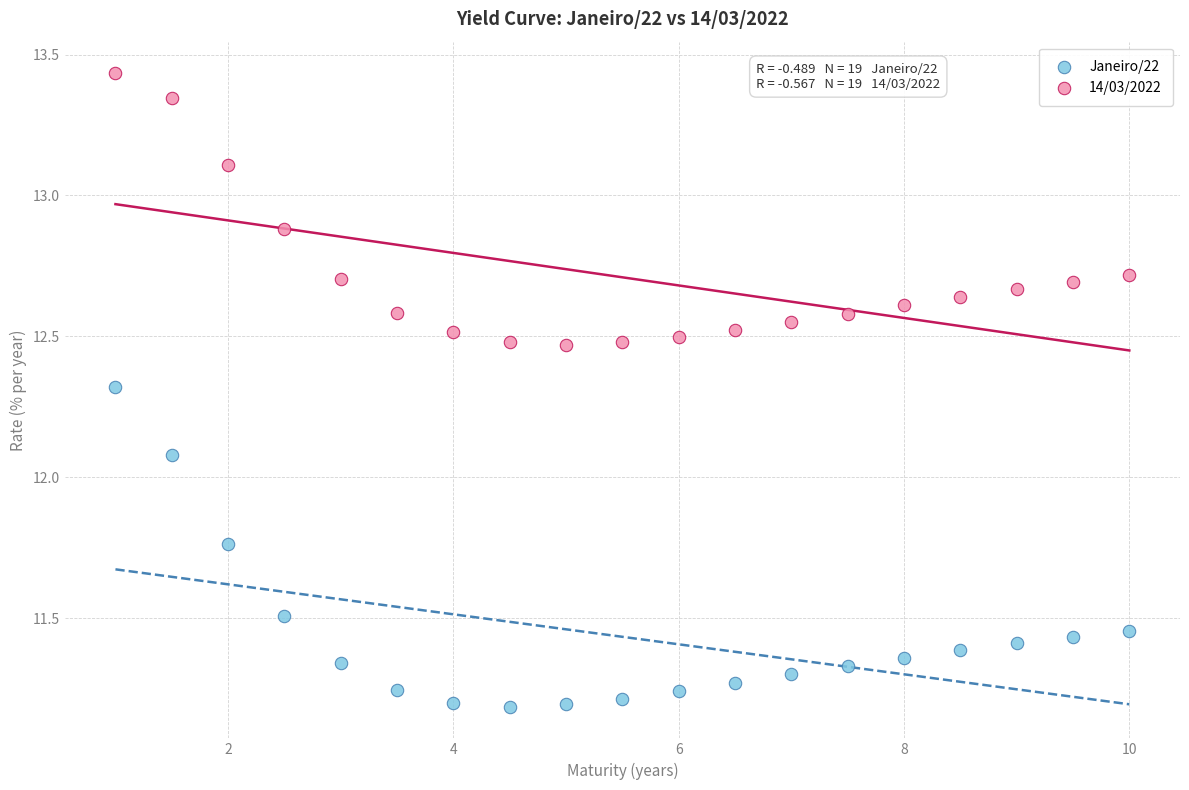

Which series has the widest spread of Y values?

Janeiro/22